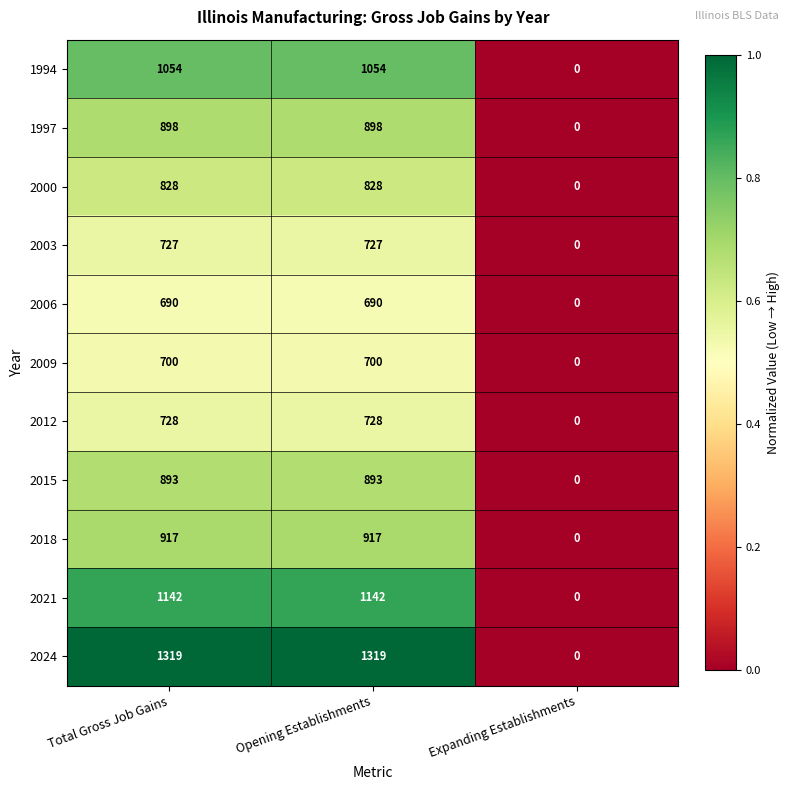

How many values in the 1994 series are below 1054?

1